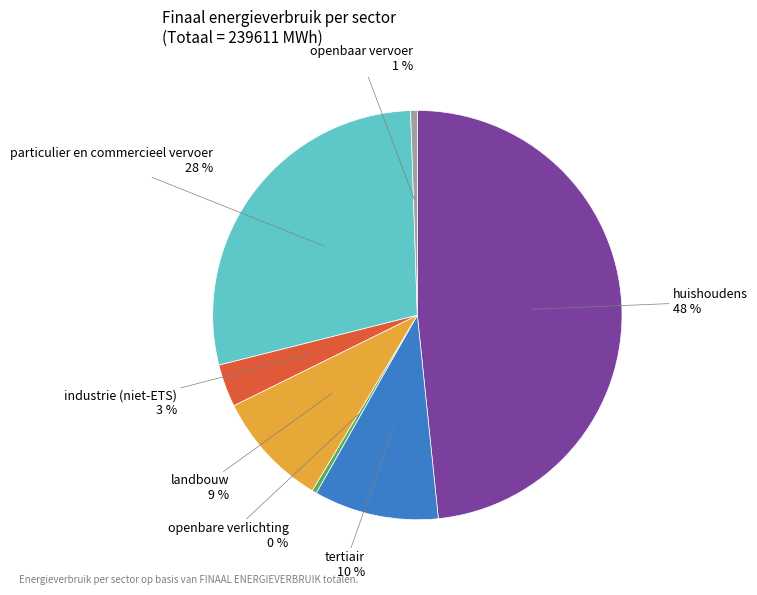

Is there a majority slice in this chart?

No